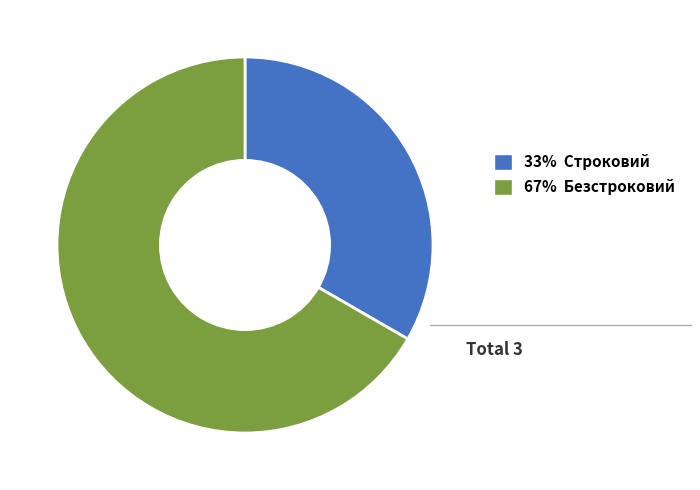

Which slice is the largest?

67% Безстроковий